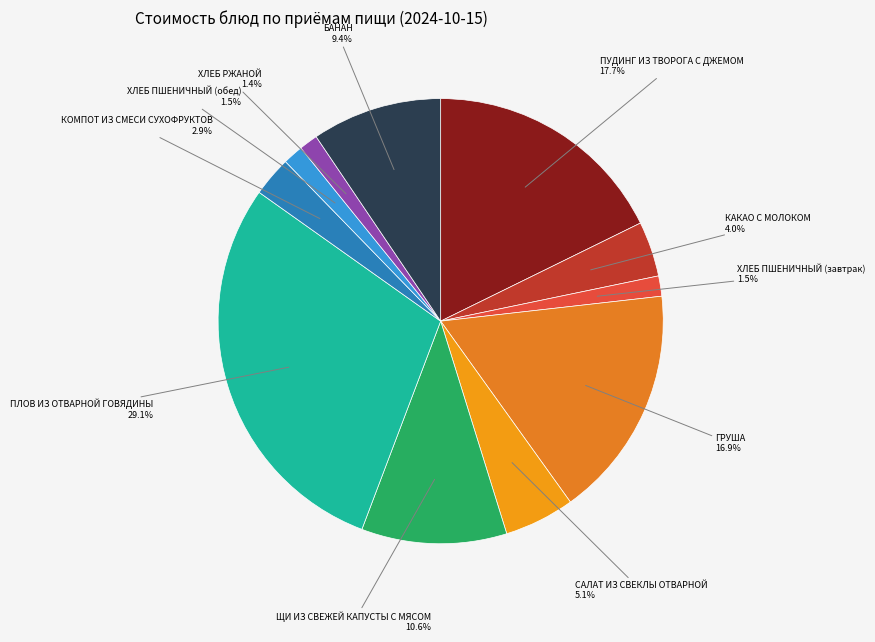

How many slices are in this pie chart?

11